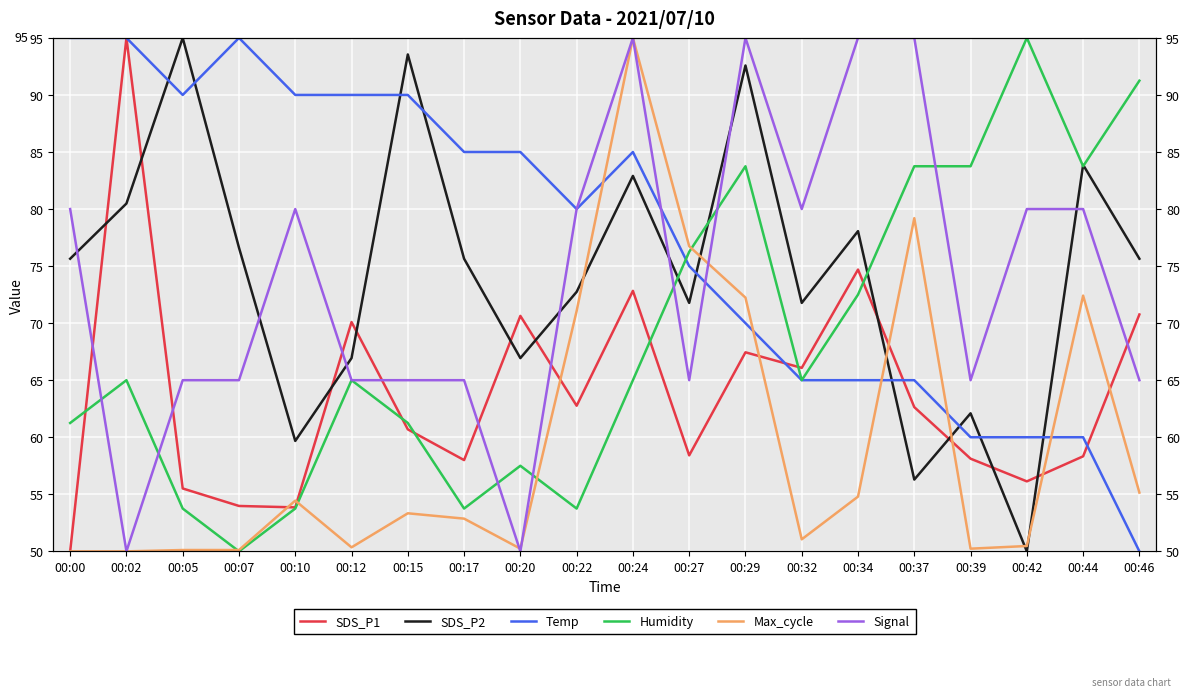

Which series changed the most between 00:29 and 00:34?

Max_cycle